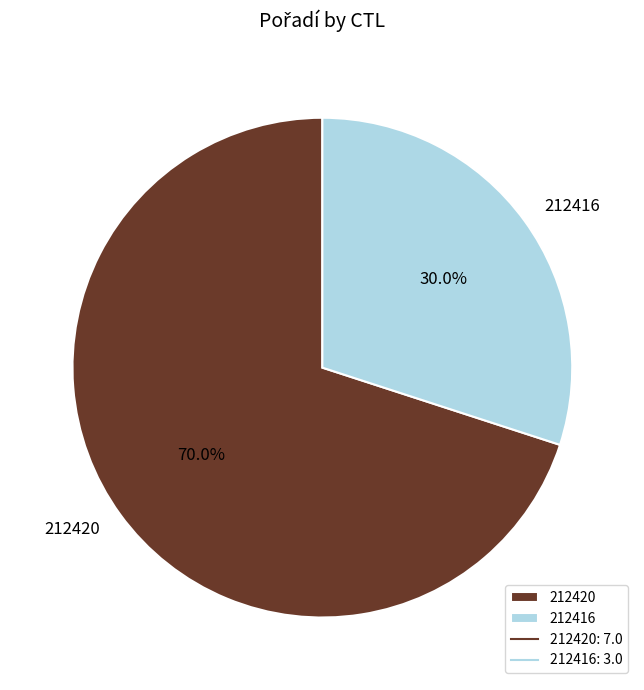

How many slices are in this pie chart?

2